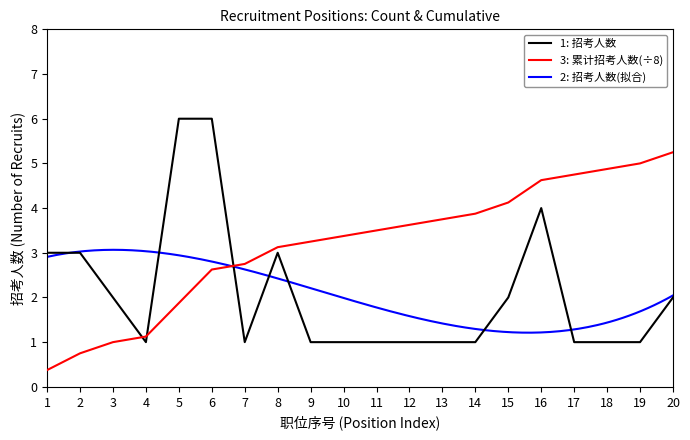

The value of 1: 招考人数 at 1 is 4.4. True or false?

False